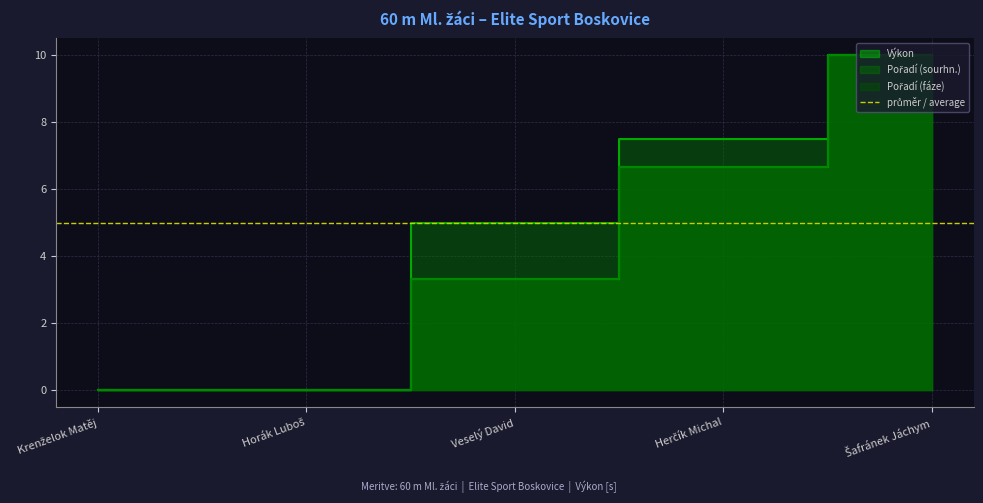

Reading left to right, what are all the values shown in this chart?

Pořadí (sourhn.): Krenželok Matěj=0.0	Horák Luboš=0.0	Veselý David=5.0	Herčík Michal=7.5	Šafránek Jáchym=10.0
Pořadí (fáze): Krenželok Matěj=0.0	Horák Luboš=0.0	Veselý David=3.3	Herčík Michal=6.7	Šafránek Jáchym=10.0
Výkon: Krenželok Matěj=0.0	Horák Luboš=0.0	Veselý David=3.3	Herčík Michal=6.7	Šafránek Jáchym=10.0